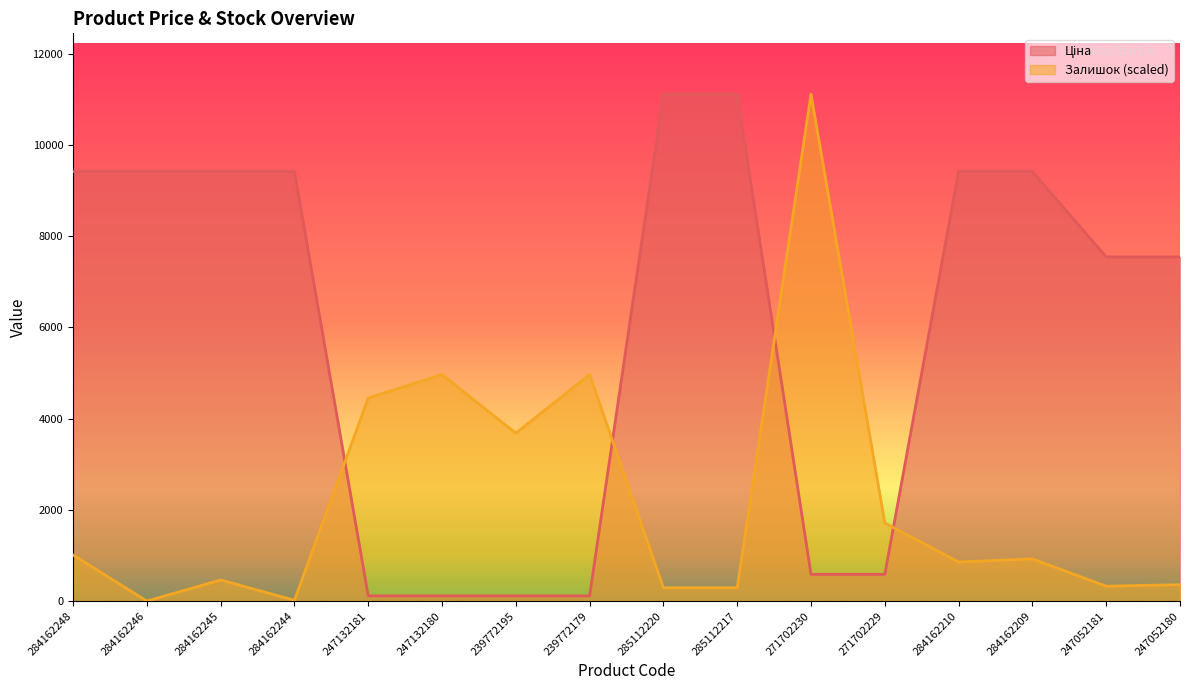

What is the sum of all Ціна values?

95445.5